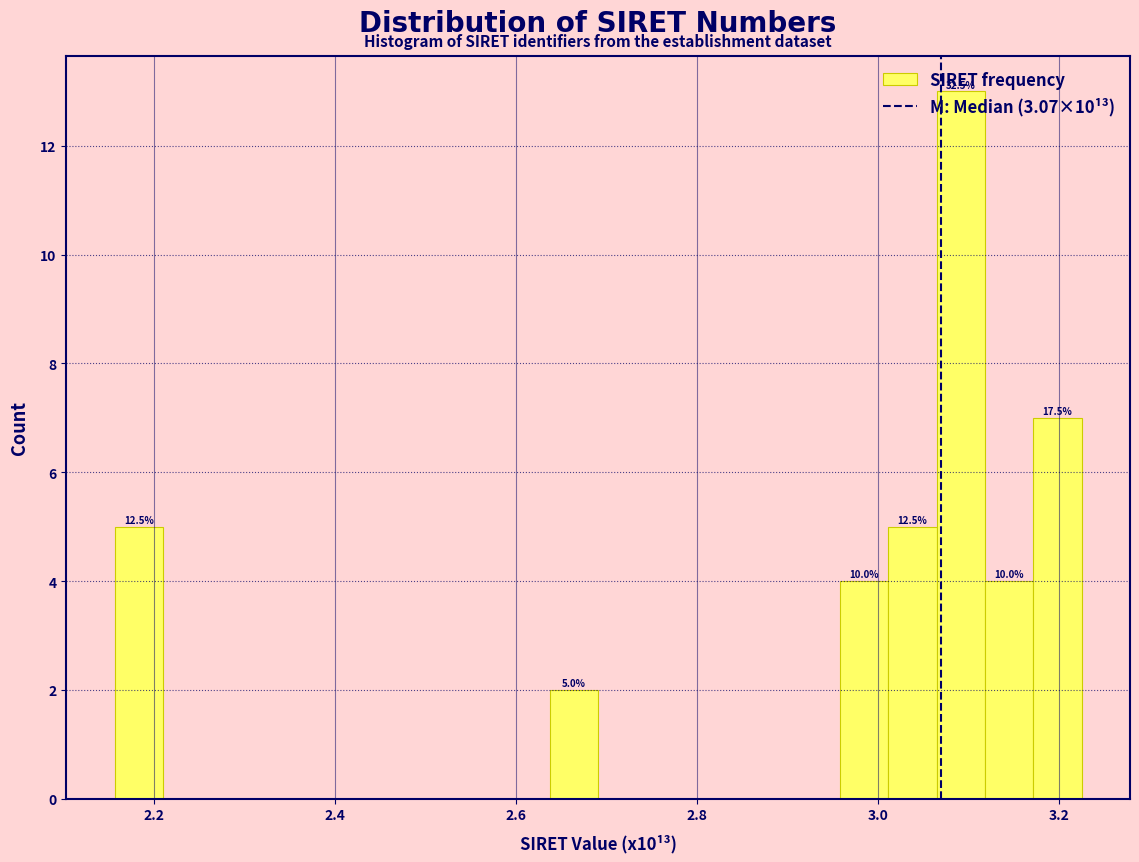

Read against the x-axis, roughly where is the centre of the tallest bar?

3.10